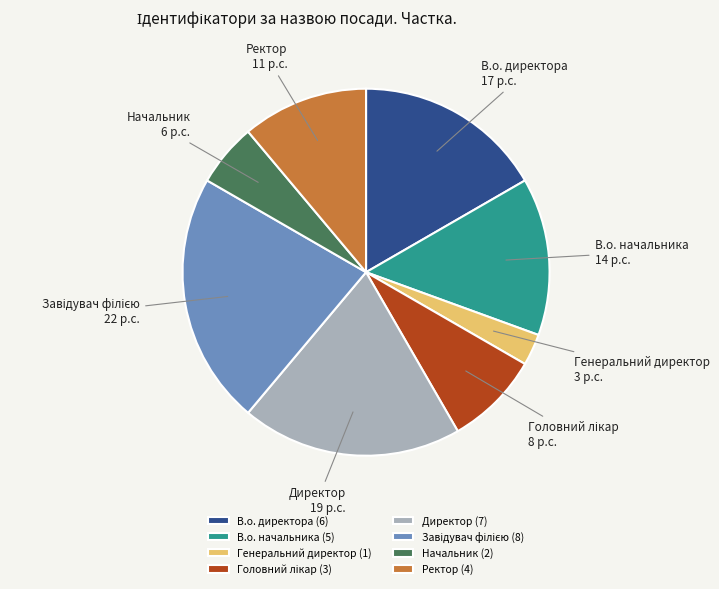

The Генеральний директор slice represents 3% of the pie. True or false?

True